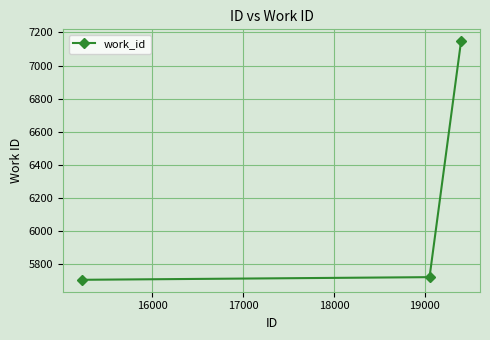

What is the maximum value shown in the chart?

7147